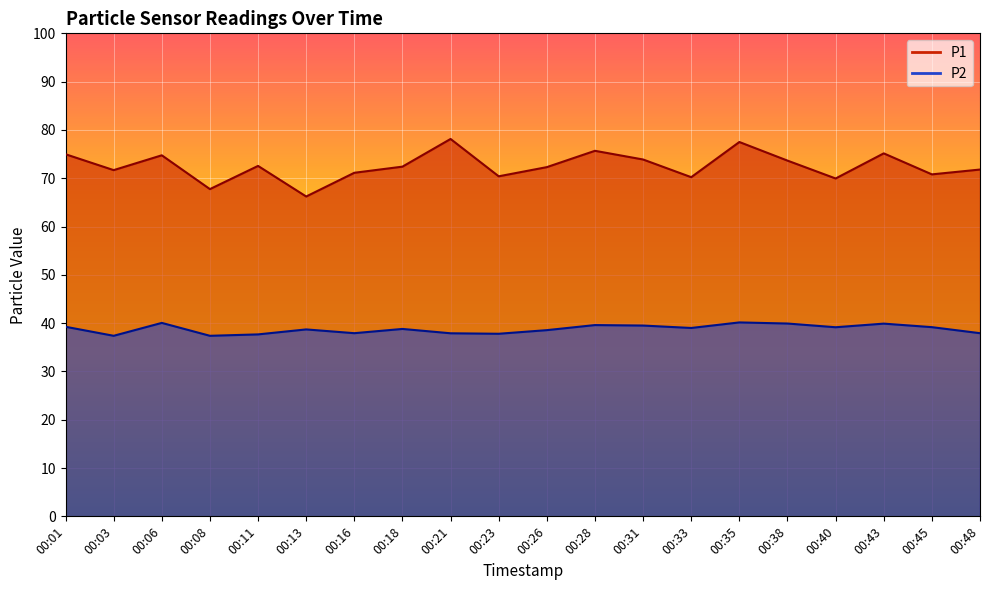

Count the number of data series in this chart.

2